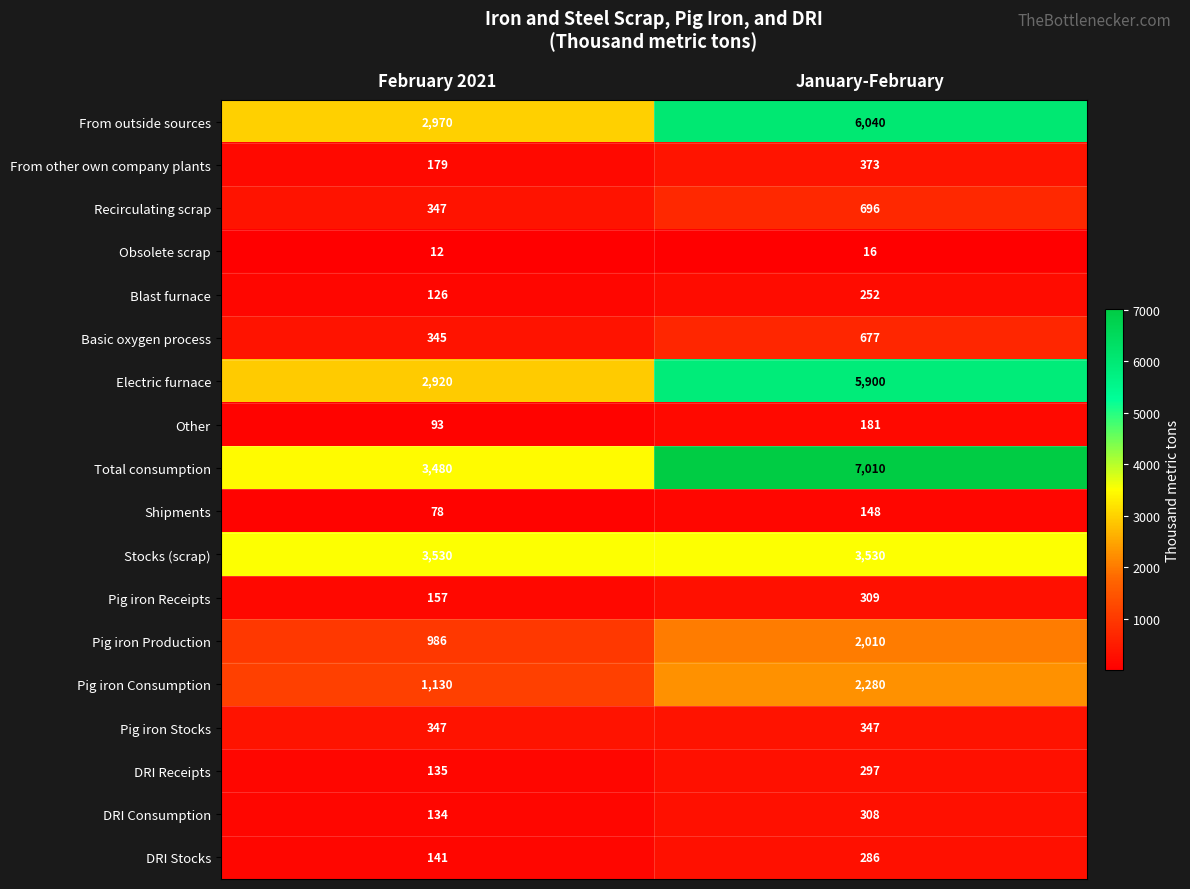

What is the highest value of the Recirculating scrap series?

696